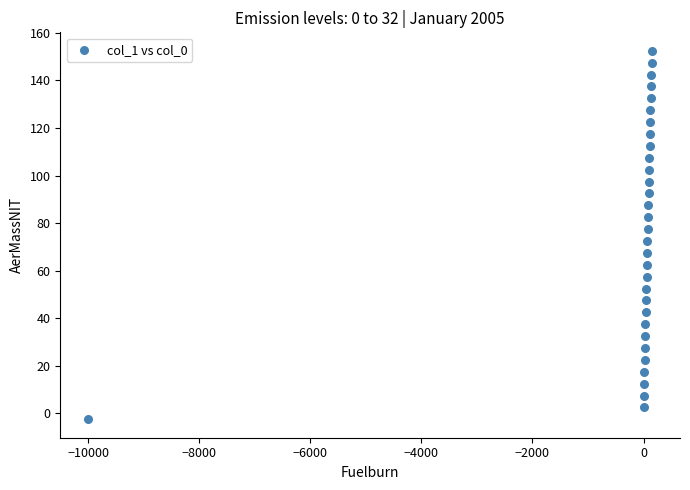

What is the range of X values (max minus min)?

10149.0